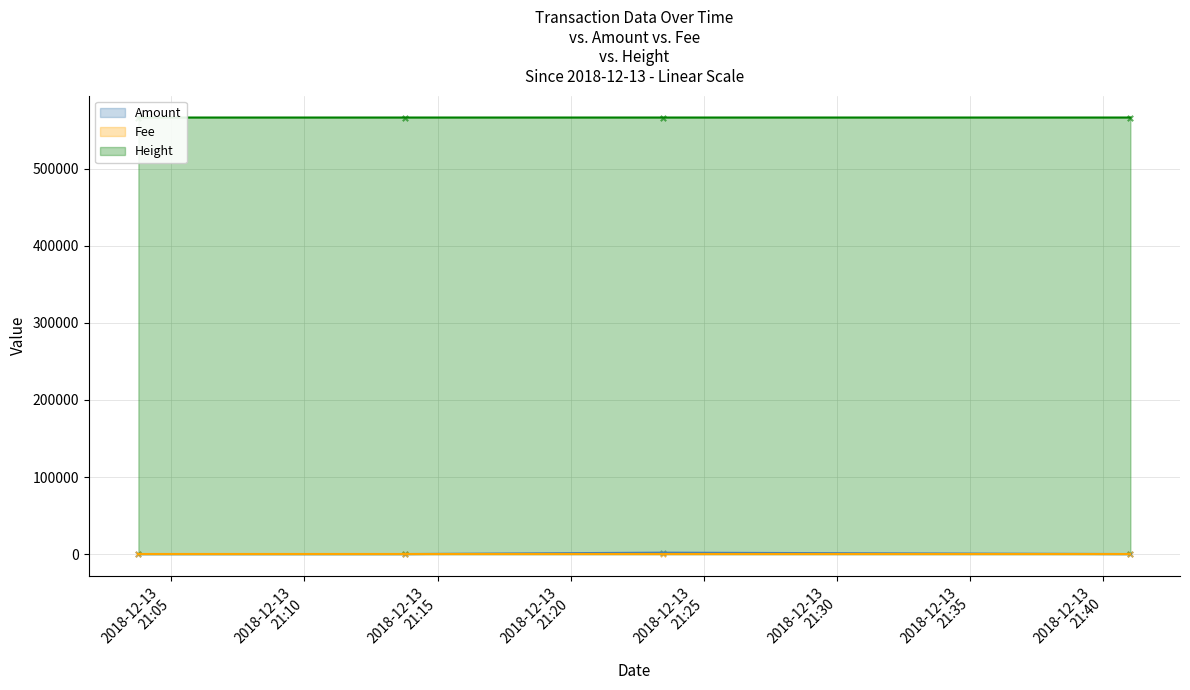

At how many categories does at least one series exceed 428521?

4